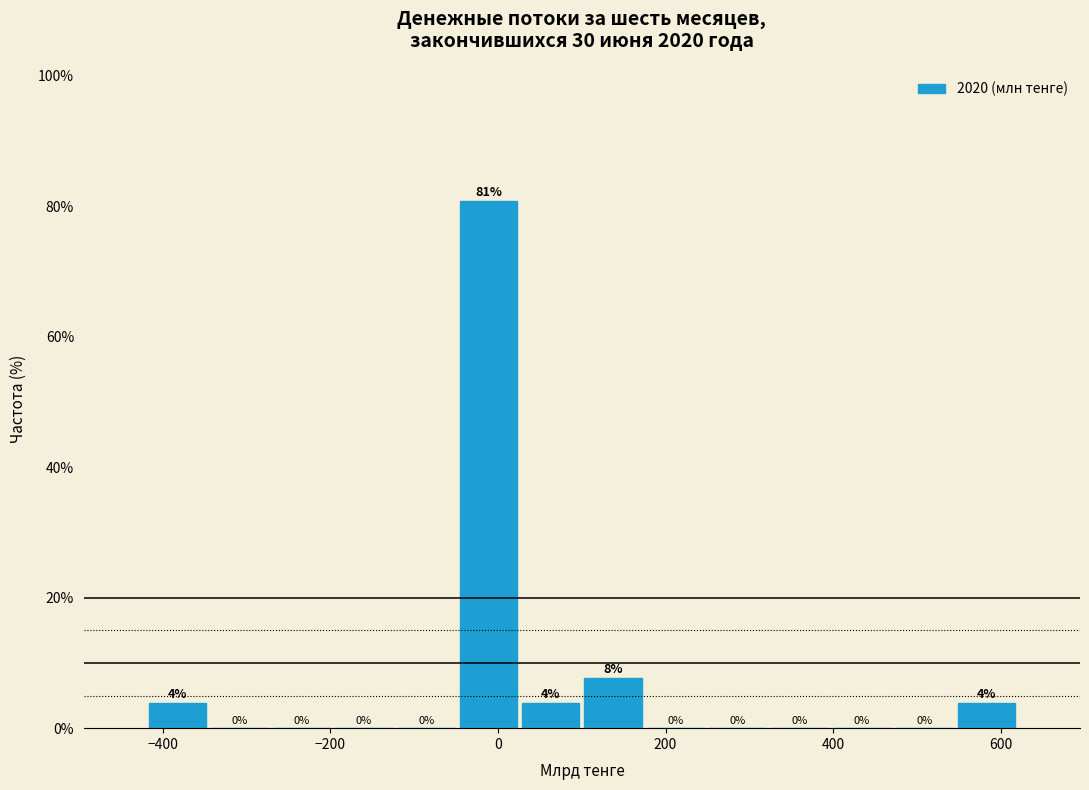

Read against the x-axis, roughly where is the centre of the tallest bar?

-20